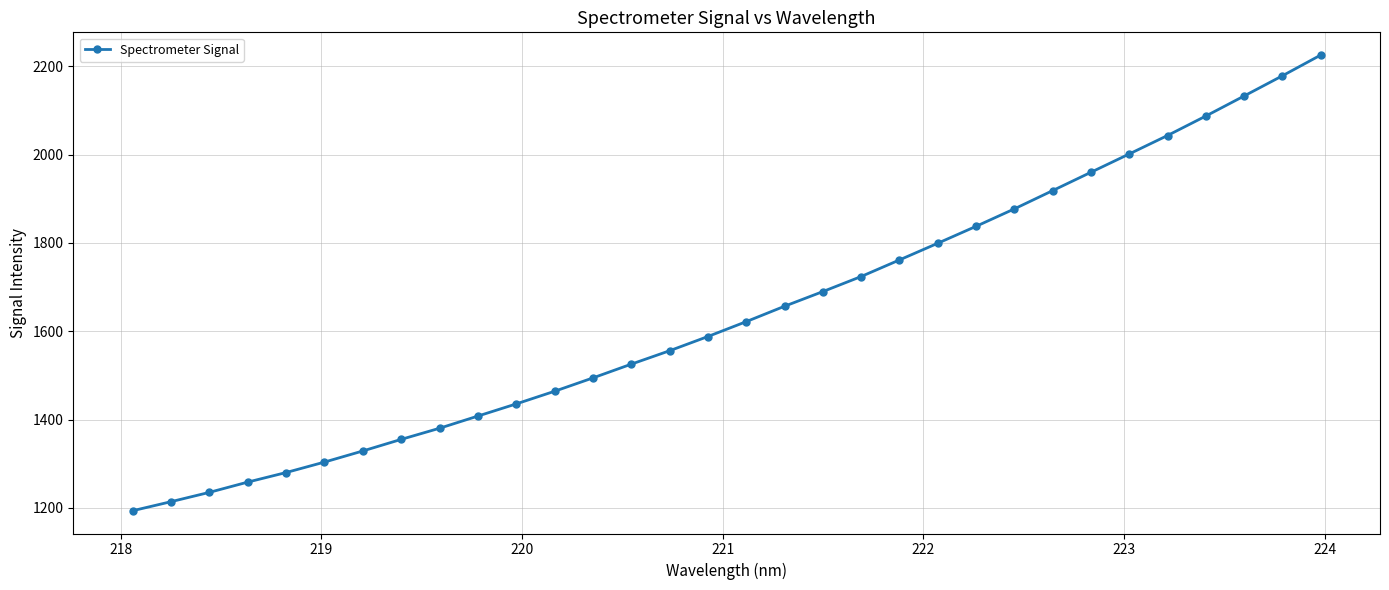

What is the maximum value shown in the chart?

2225.1